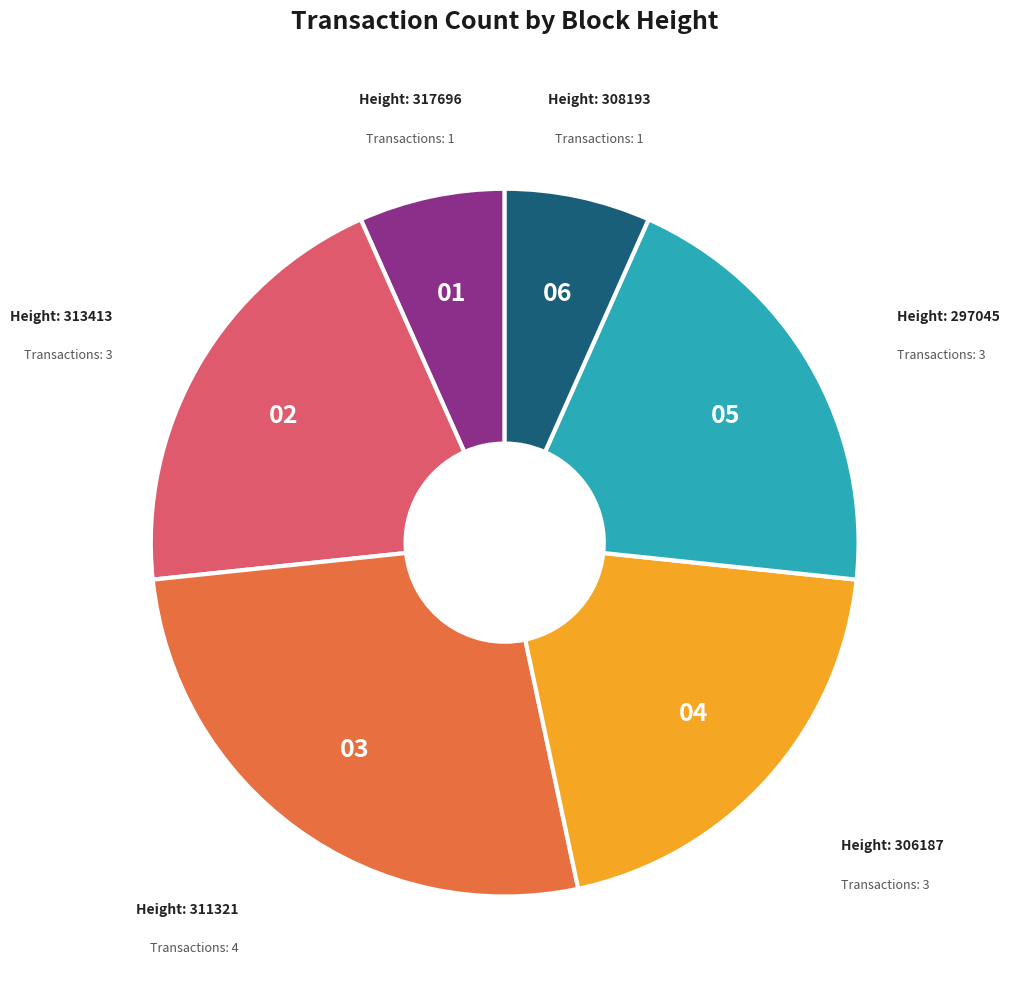

Is there a majority slice in this chart?

No